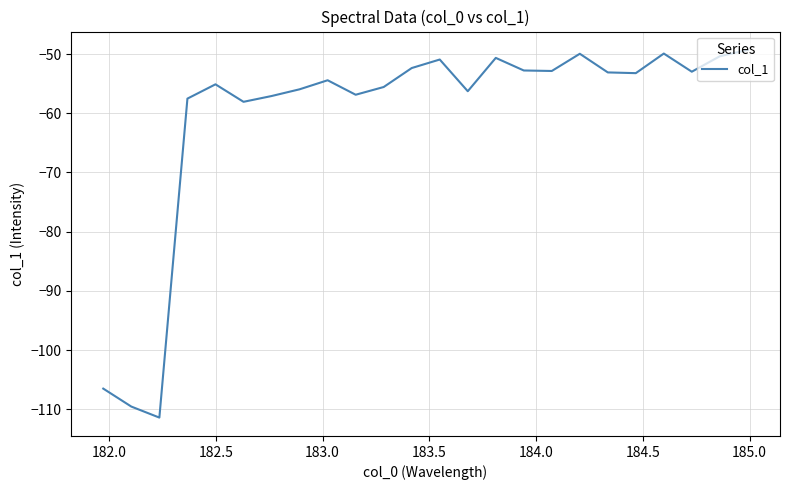

What is the difference between the maximum and minimum values?

62.1